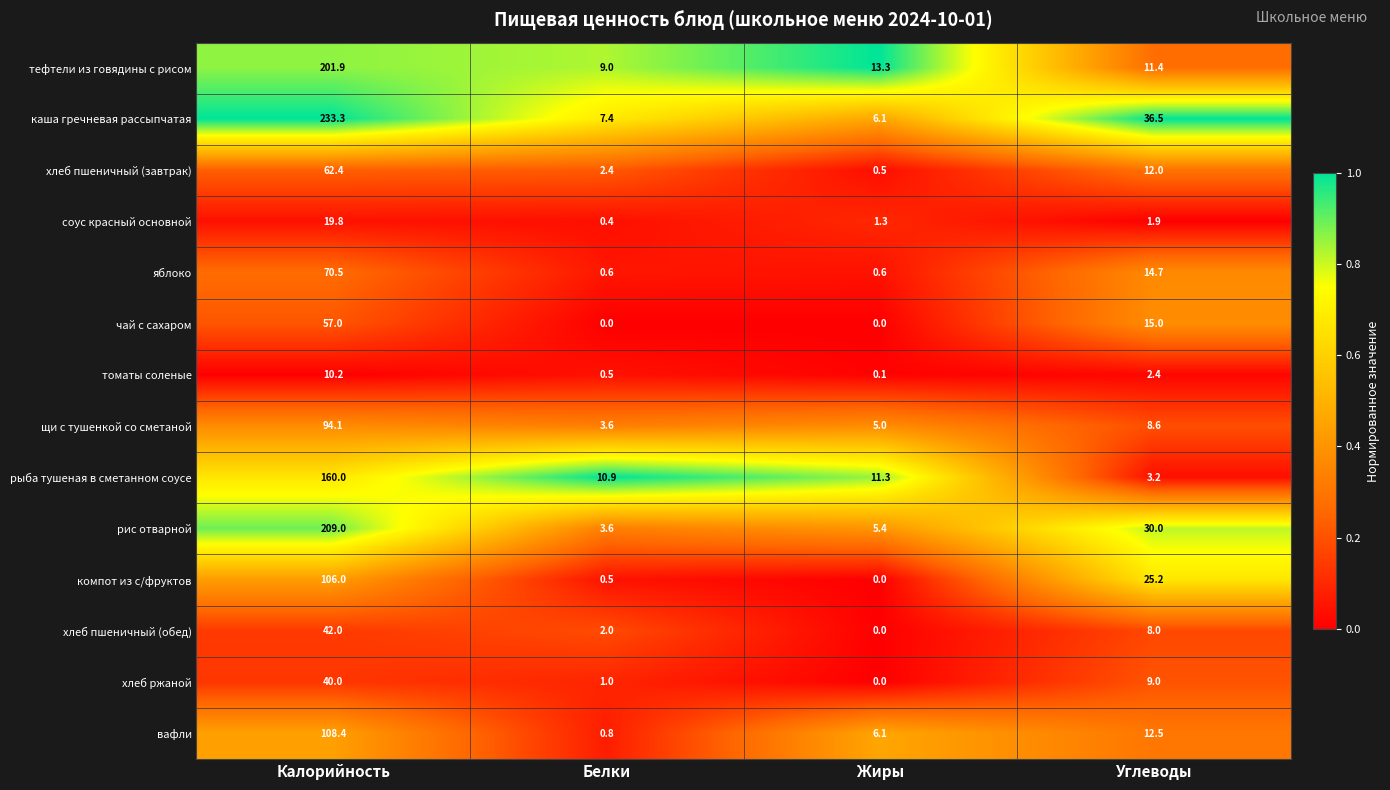

What is the total value across all series at Калорийность?

1414.6